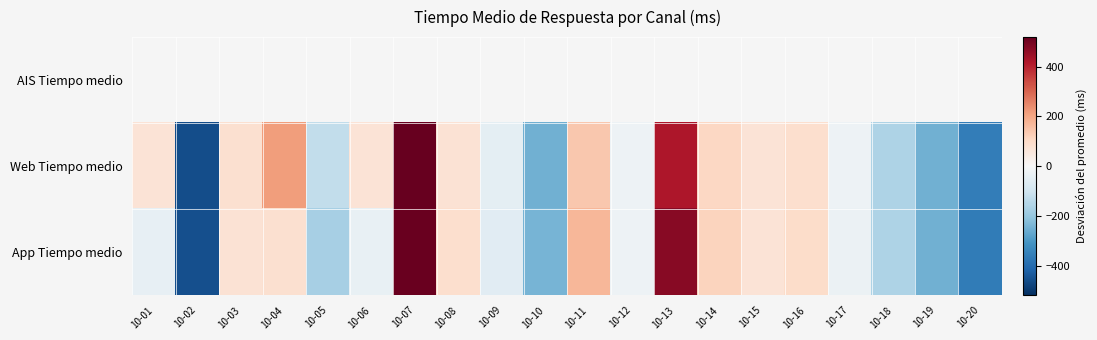

The Web Tiempo medio series shows 518.5 at 10-07. True or false?

True